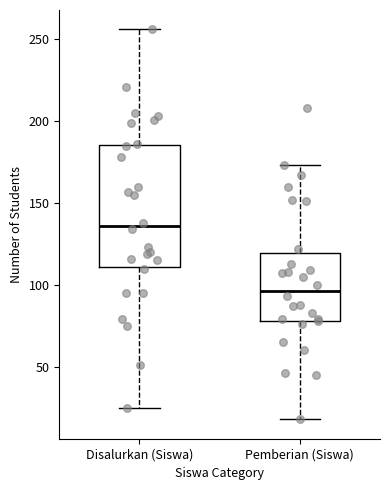

Reading left to right, read every box against the y-axis: the position of its median line, the range the box covers, and the ends of its whiskers. The values are not printed on the chart, so give them approximately, as read against the axis.

Disalurkan (Siswa): median 135, box 110 to 185, whiskers 25 to 255
Pemberian (Siswa): median 95, box 80 to 120, whiskers 20 to 175